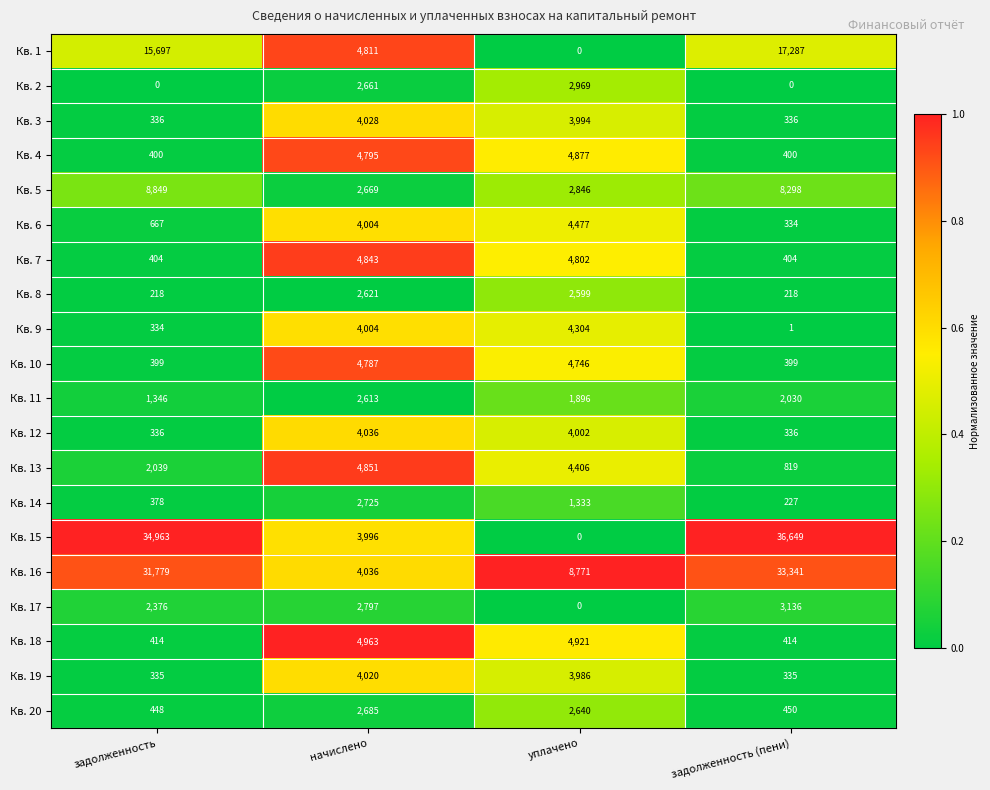

Rank the series by their maximum value, from lowest to highest.

Кв. 11, Кв. 8, Кв. 20, Кв. 14, Кв. 2, Кв. 17, Кв. 19, Кв. 3, Кв. 12, Кв. 9, Кв. 6, Кв. 10, Кв. 7, Кв. 13, Кв. 4, Кв. 18, Кв. 5, Кв. 1, Кв. 16, Кв. 15